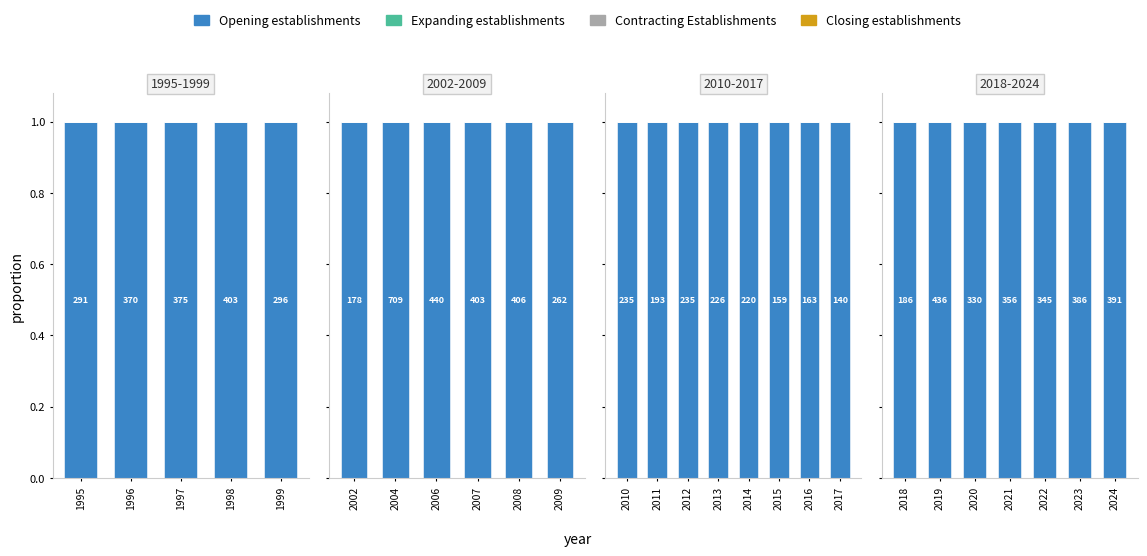

At which category does the chart reach its peak across all series?

2018